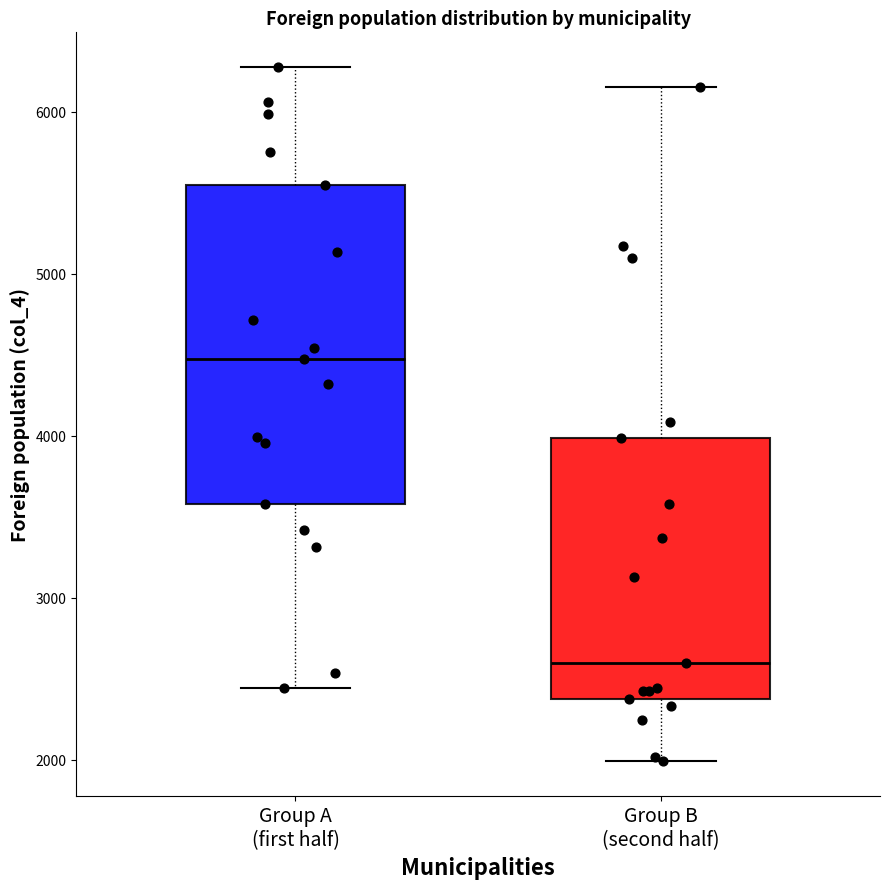

Comparing the boxes themselves (not the whiskers), which one is the tallest?

Group A (first half)